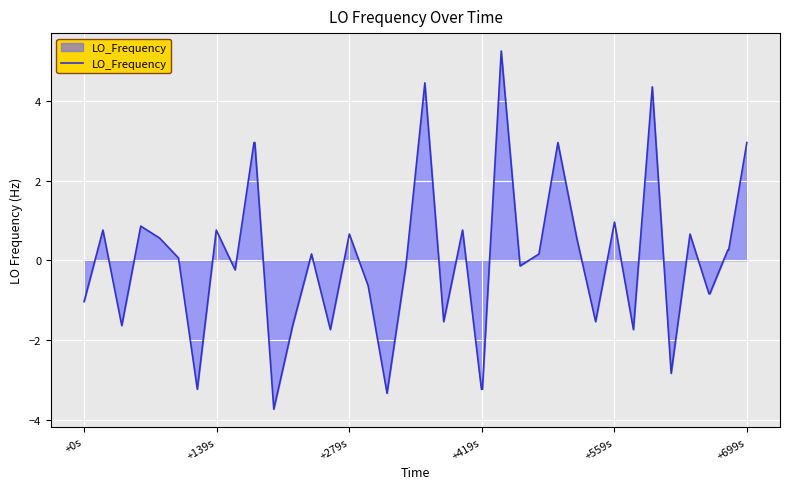

What is the minimum value shown in the chart?

-3.7